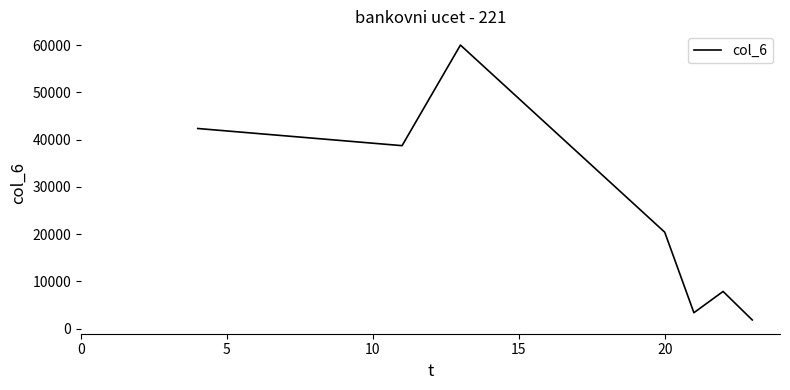

Reading left to right, extract all data points from this chart.

42350	38720	60000	20412	3375	7875	1838